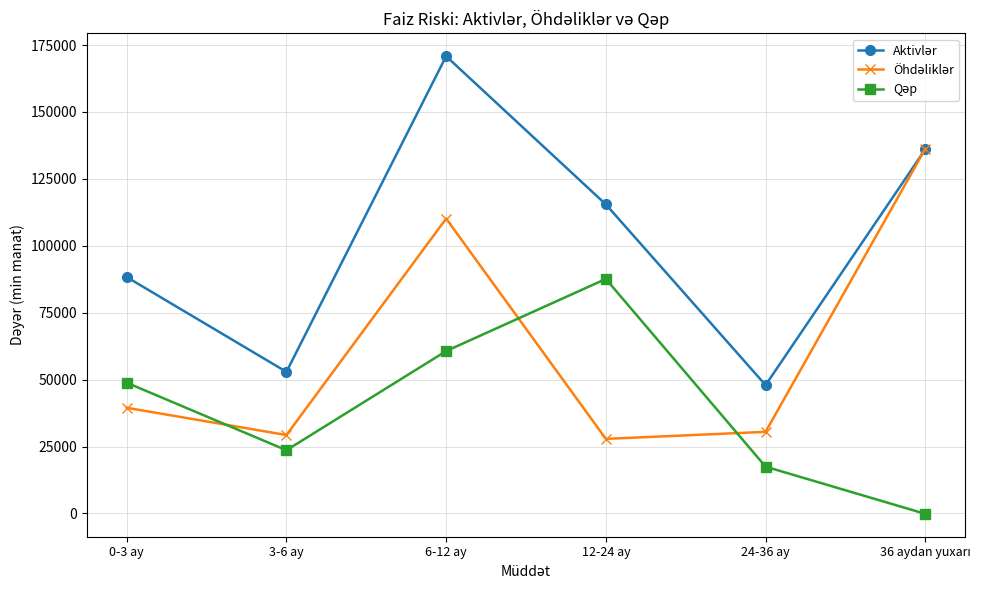

Which category has the highest value across all series?

6-12 ay